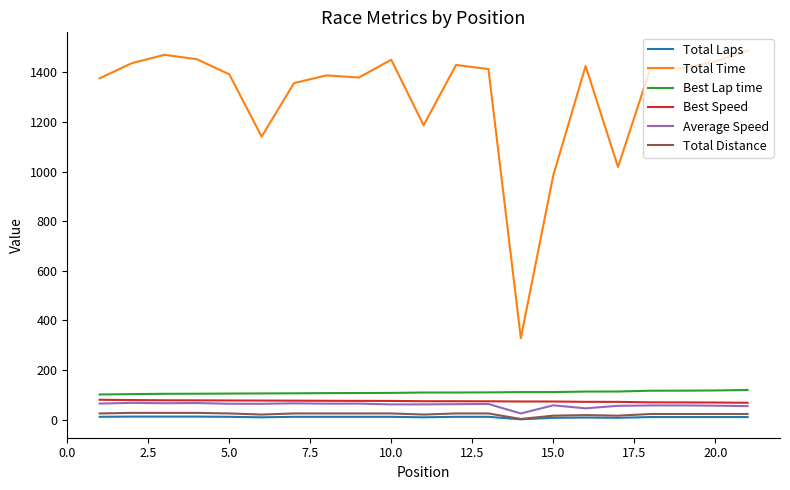

How many values in the Average Speed series exceed 61?

13